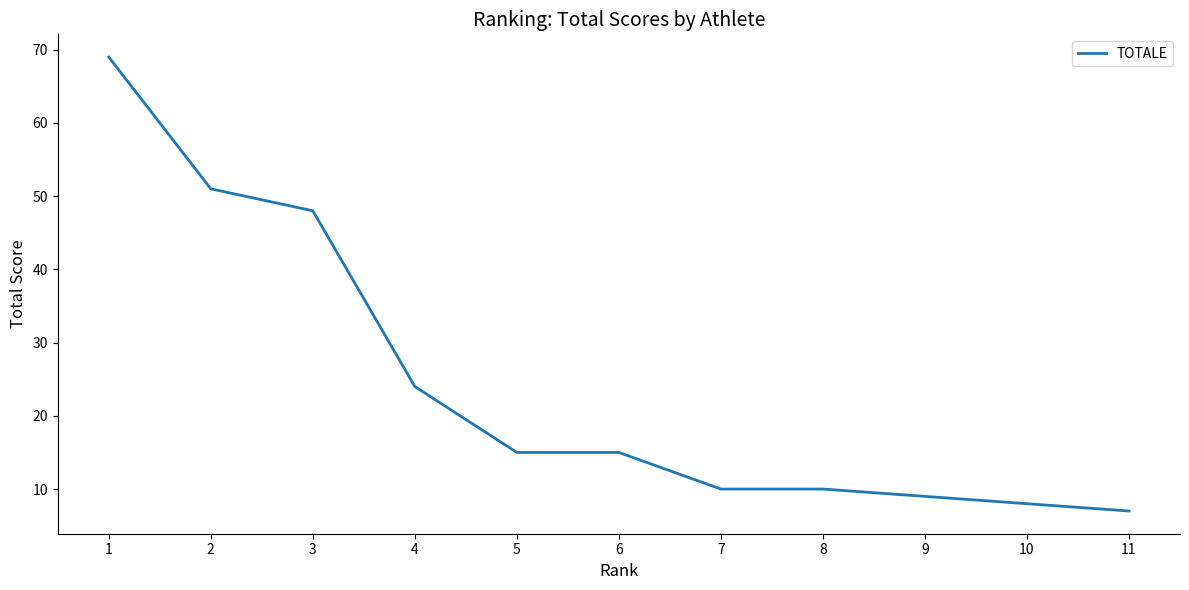

Is it true that the value at 9 is 9?

True